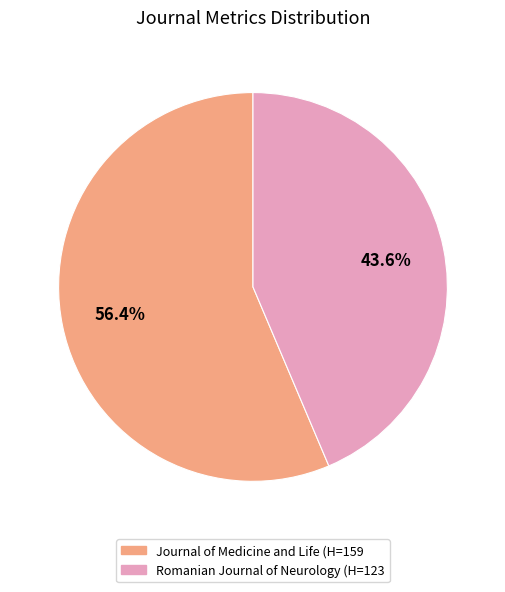

Combined, what portion of the pie is Romanian Journal of Neurology and Journal of Medicine and Life?

100.0%